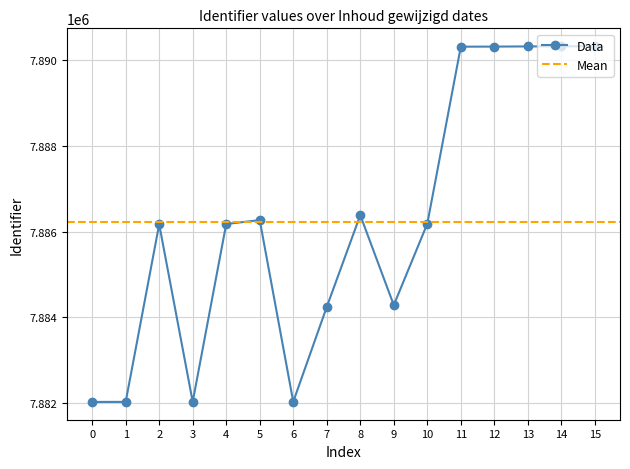

The value of Data at 5 is 7886266. True or false?

True